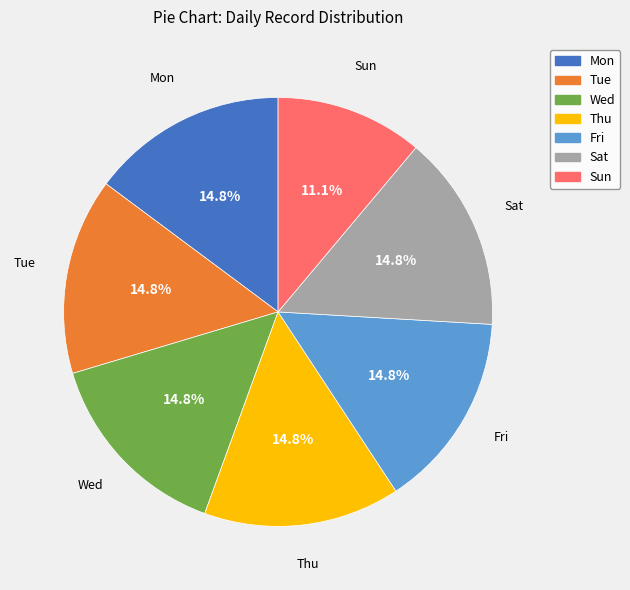

To the nearest percent, what percentage of the pie is Sun?

11%